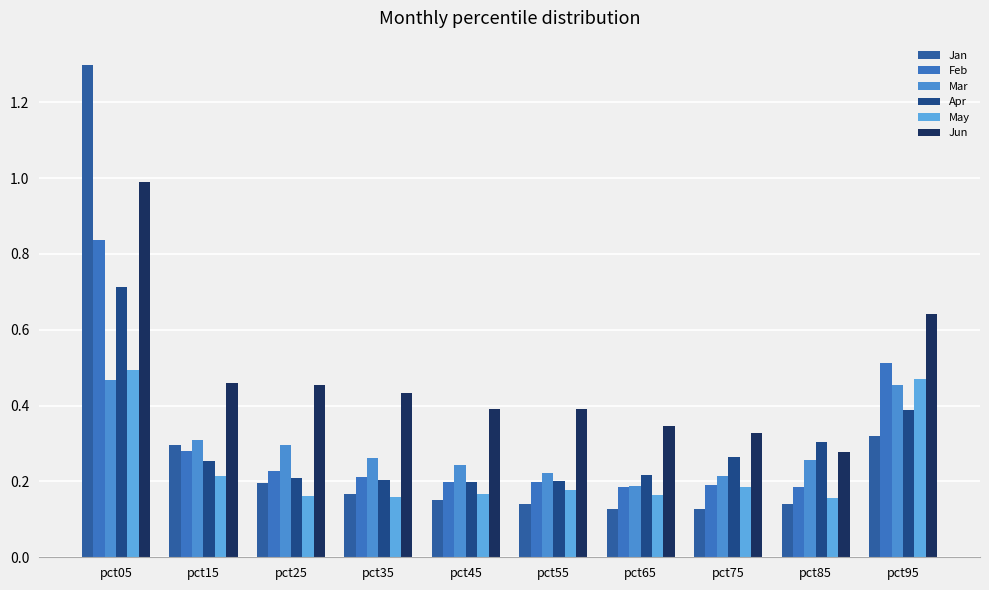

What is the value of the Apr bar at the 5th from the left?

0.2